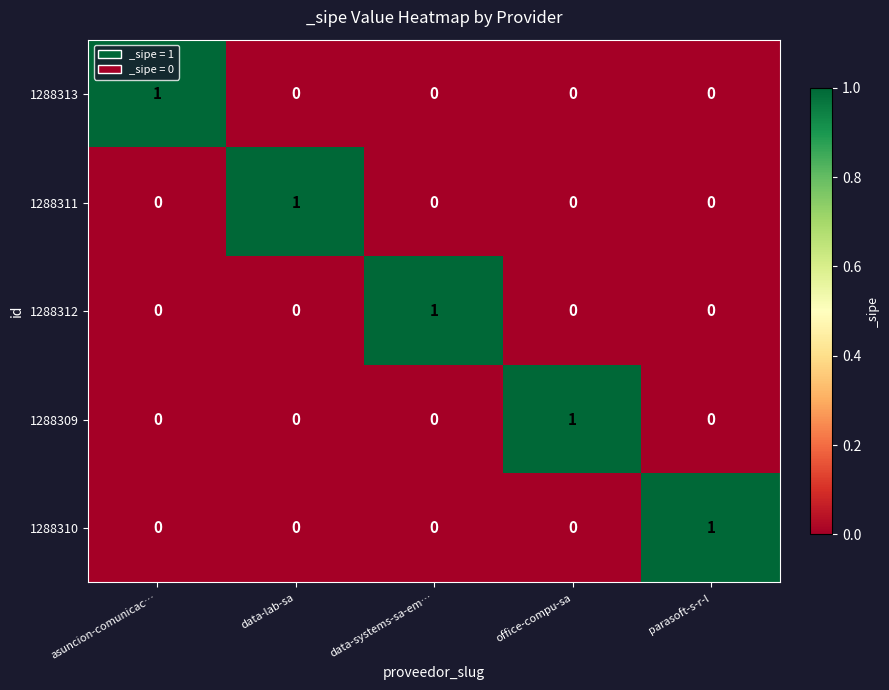

What is the spread (max minus min) of values at data-systems-sa-em…?

1